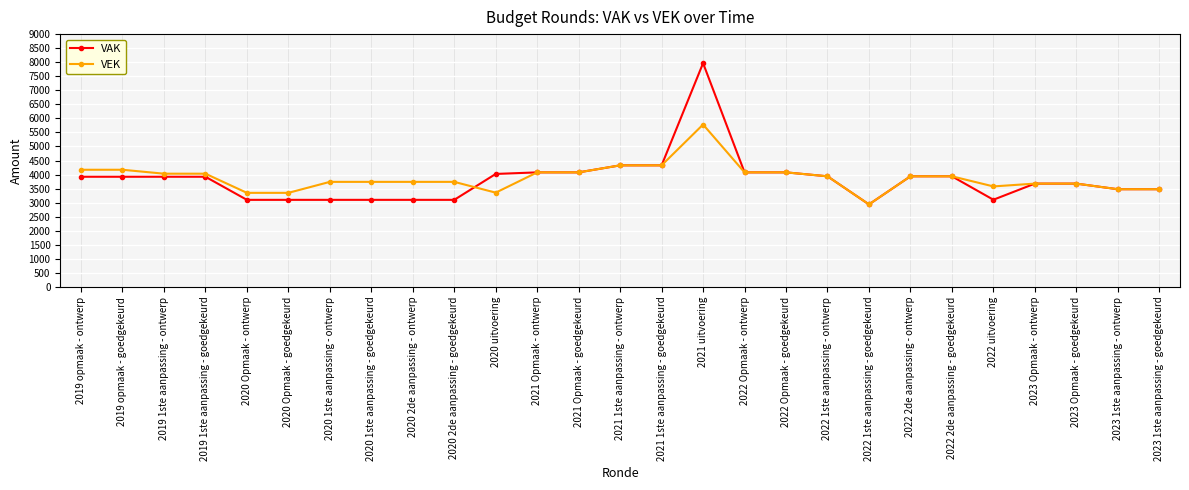

True or false: VEK and VAK cross at least once.

True